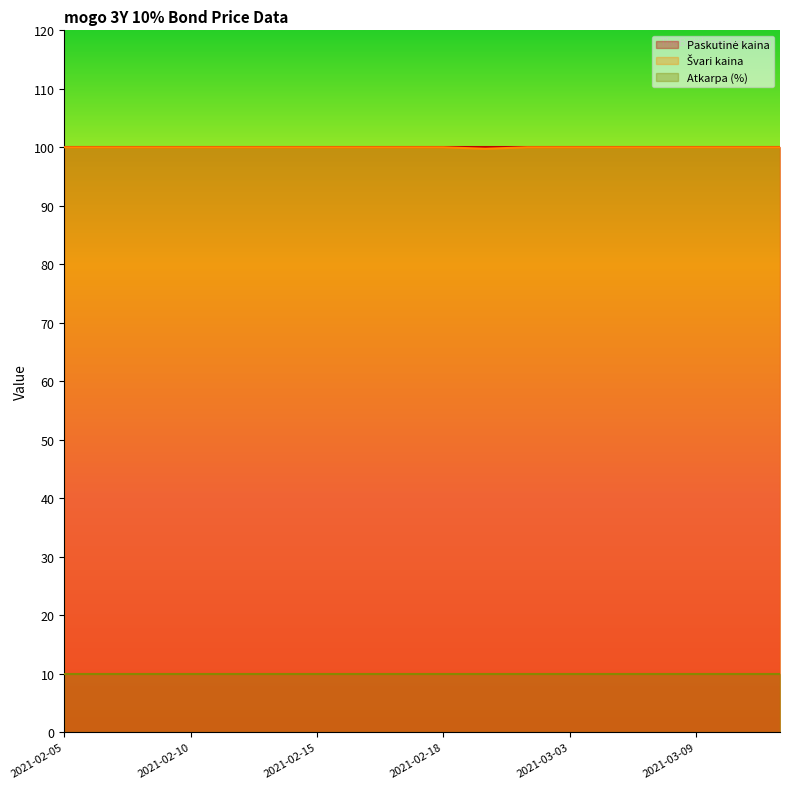

What is the total value across all series at 2021-03-11?

210.1